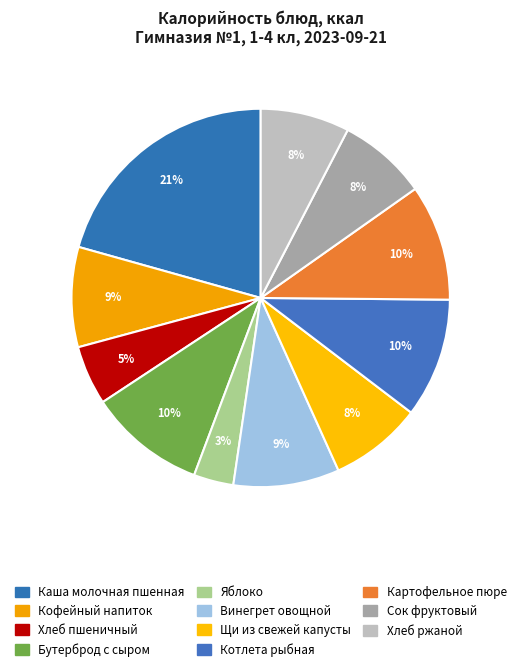

Count the number of slices in the pie.

11